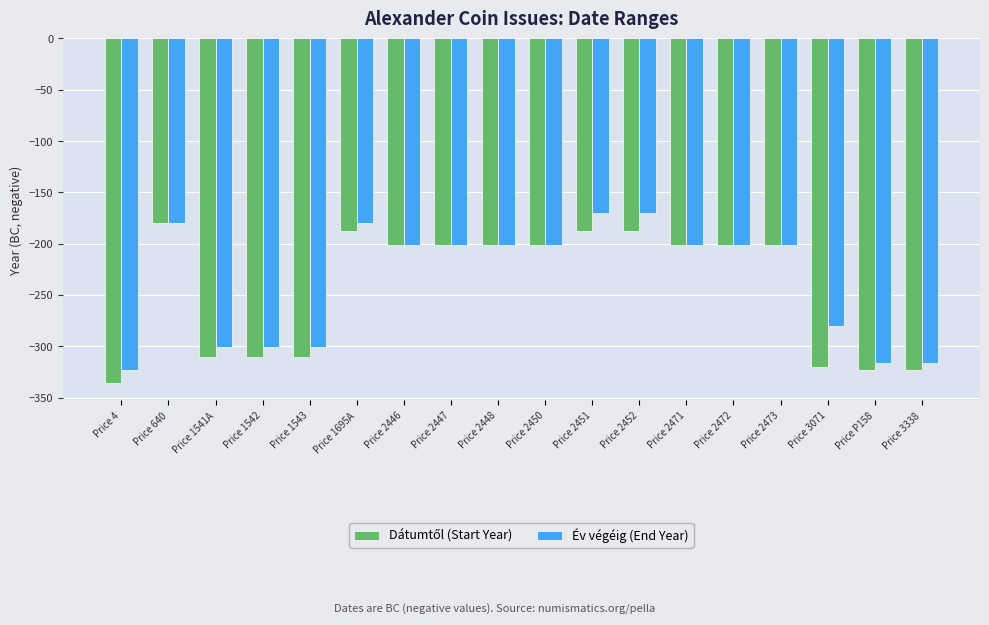

What is the difference between the maximum and minimum values in the Év végéig (End Year) series?

153